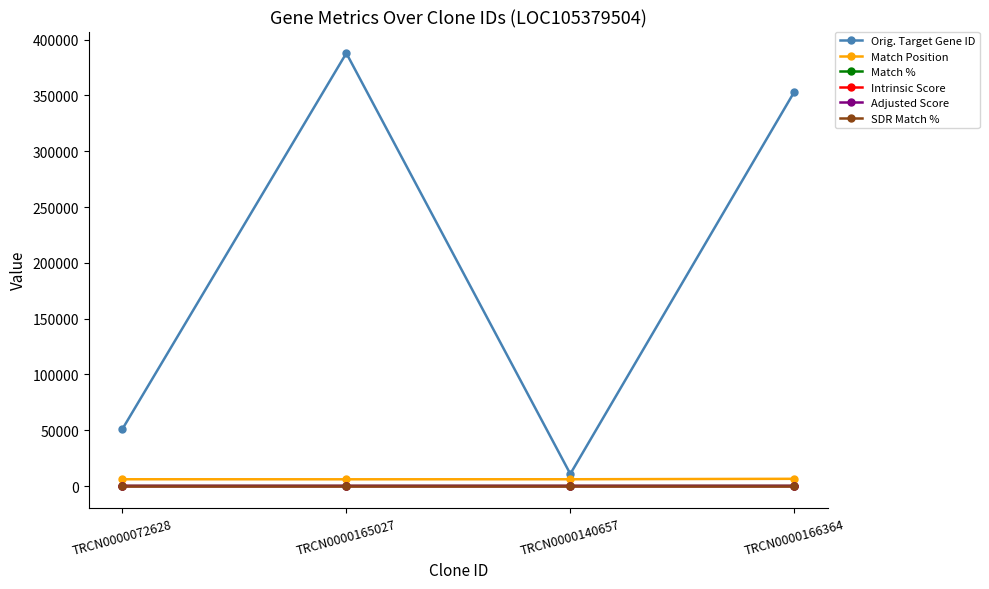

Is this an area chart (filled region under the line)?

No